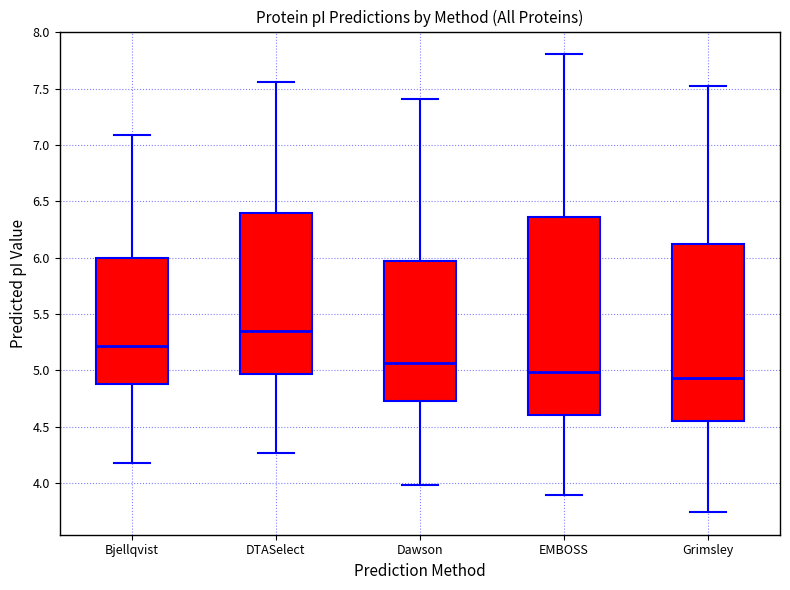

Comparing the boxes themselves (not the whiskers), which one is the tallest?

EMBOSS